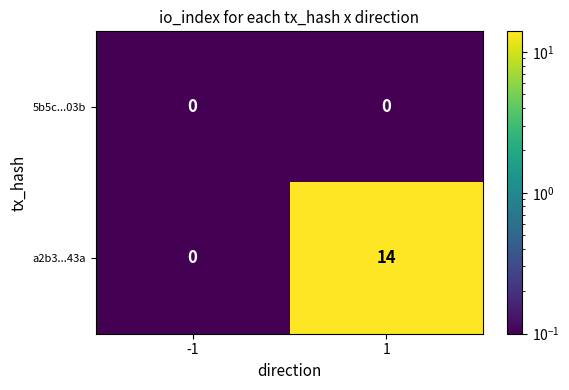

What is the difference between the maximum and minimum values in the a2b3...43a series?

14